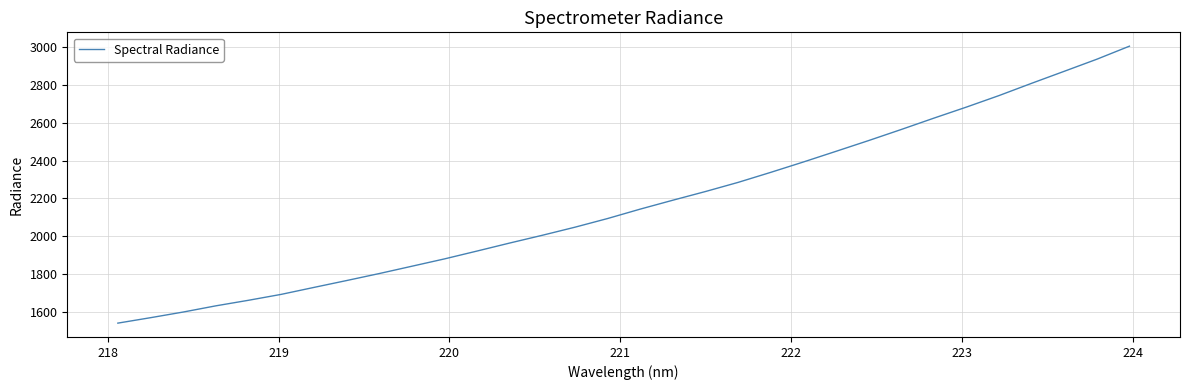

What is the smallest value displayed?

1542.1